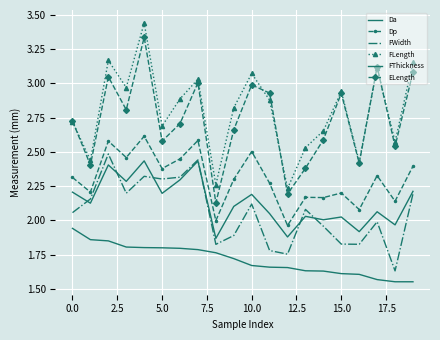

What is the sum of all FThickness values?

34.3